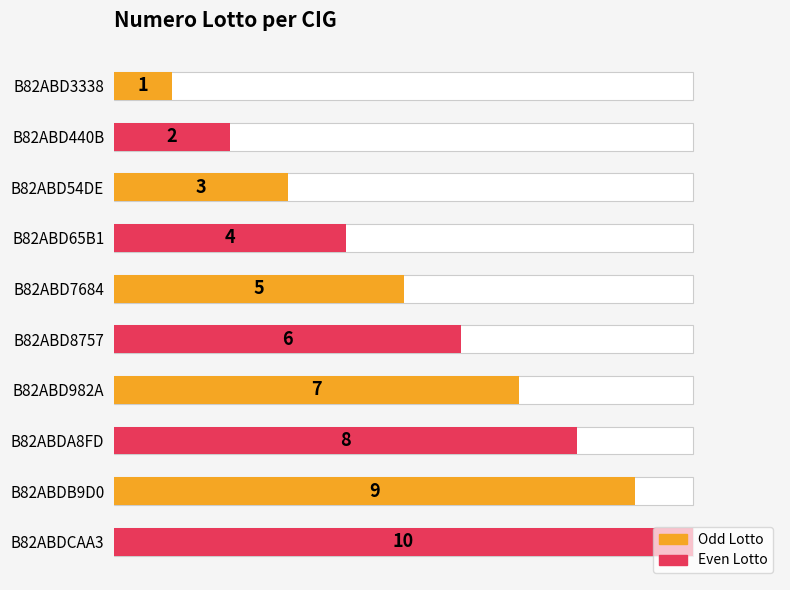

What is the smallest value displayed?

1